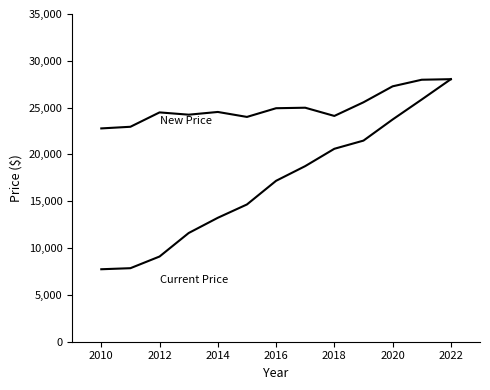

List the series in order of their overall mean, lowest first.

Current Price, New Price